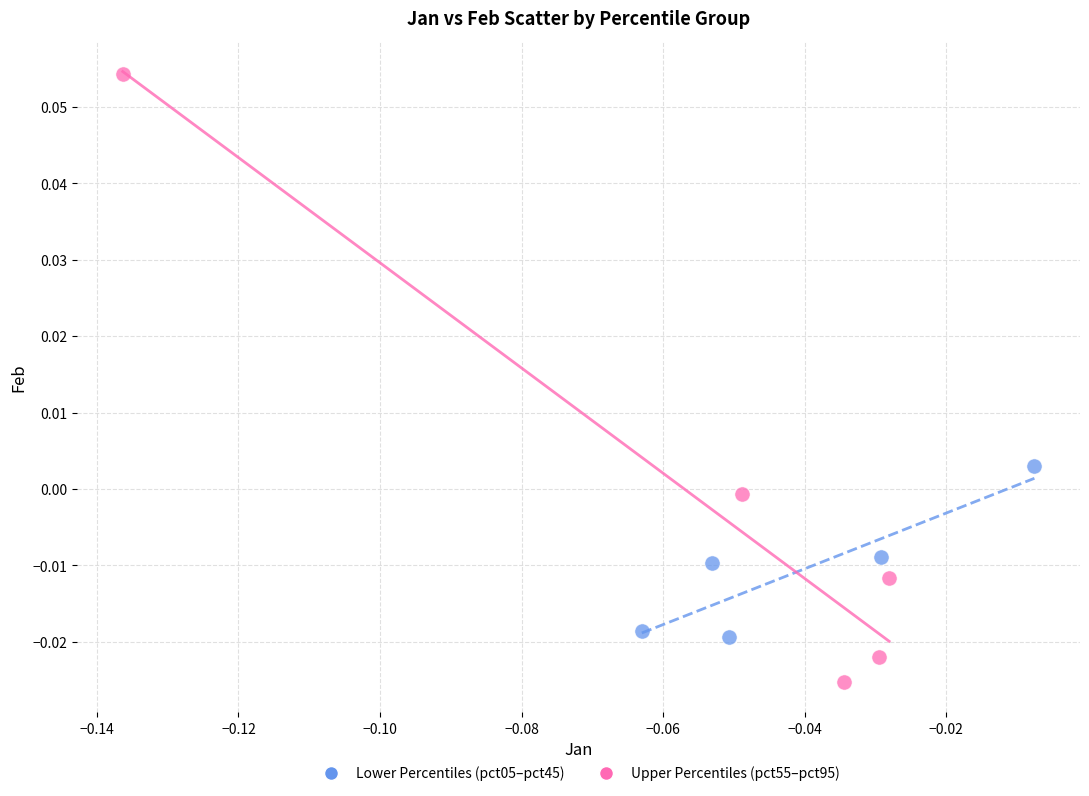

Which series reaches the maximum Y coordinate?

Upper Percentiles (pct55–pct95)